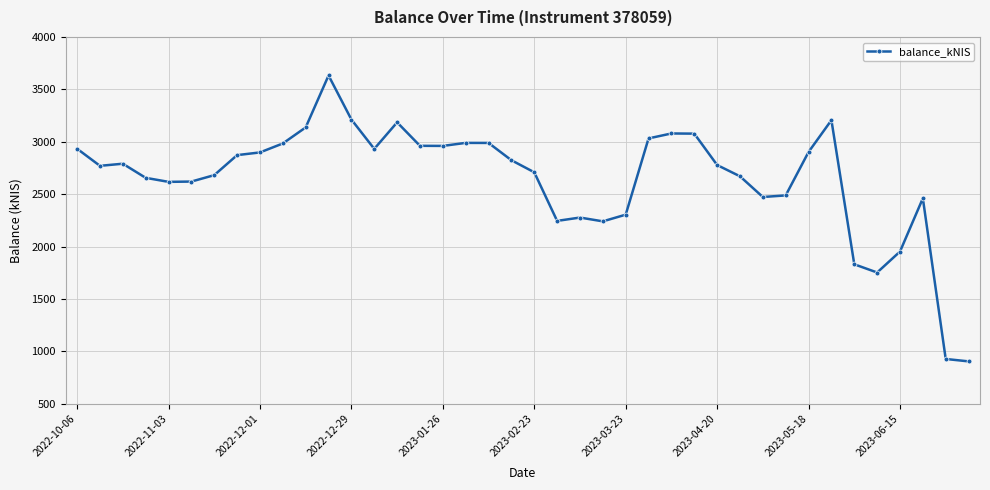

What is the value of the 3rd point from the left?

2790.2